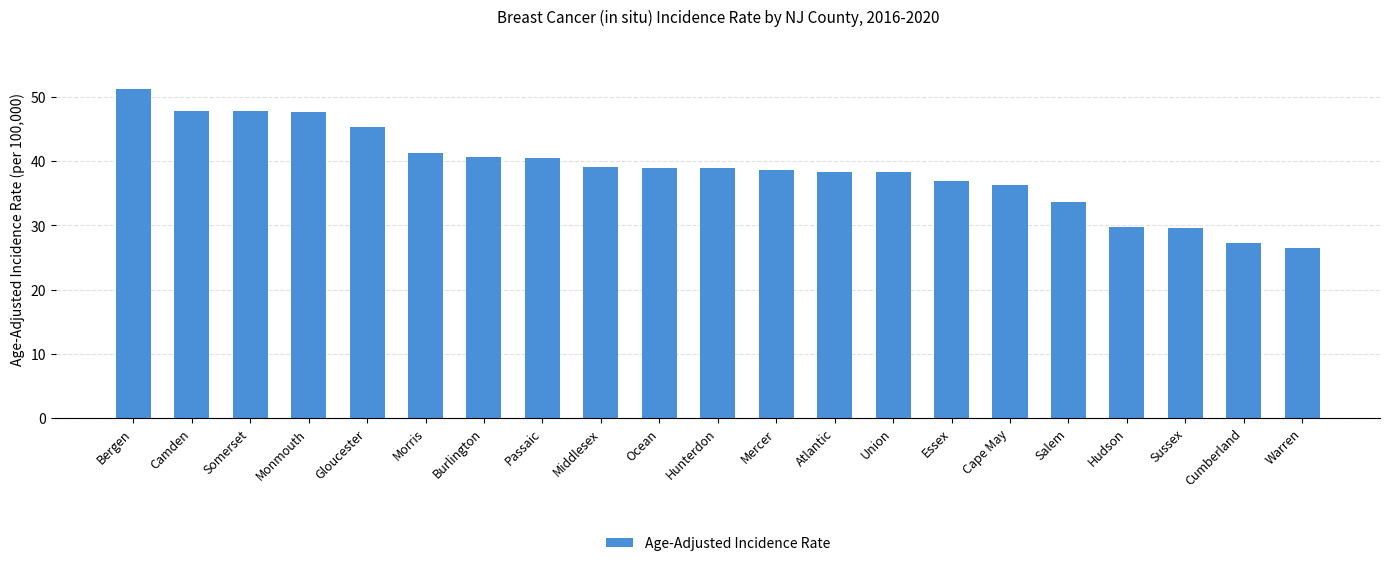

Approximately how many times larger is the value at Somerset compared to Middlesex?

1.2